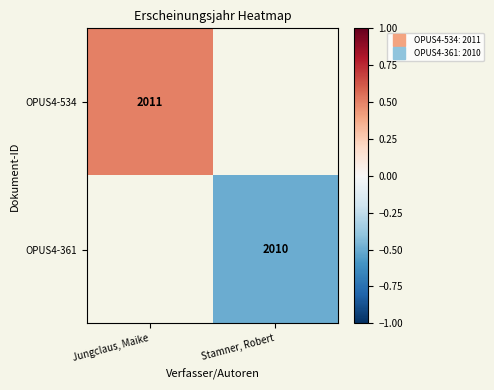

What is the greatest value displayed?

0.5